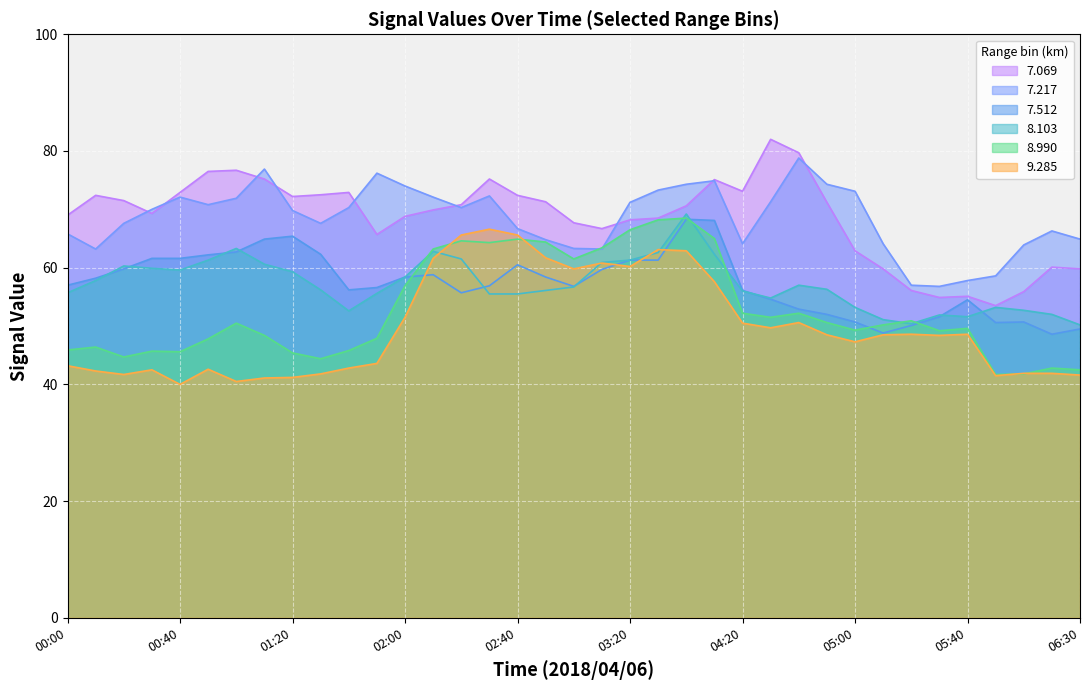

Where does the 7.512 series first go above 57?

2018/04/06 00:10